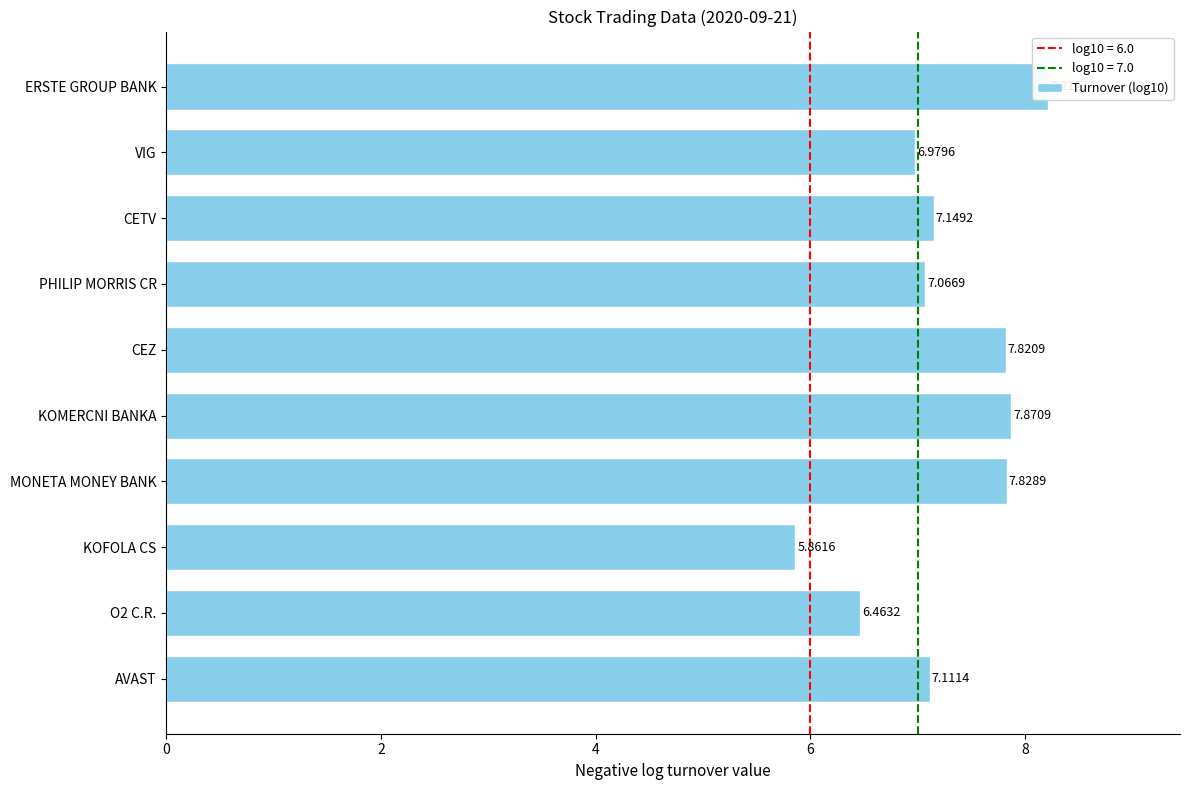

Reading right to left, extract all data points from this chart.

8.2	7.0	7.1	7.1	7.8	7.9	7.8	5.9	6.5	7.1